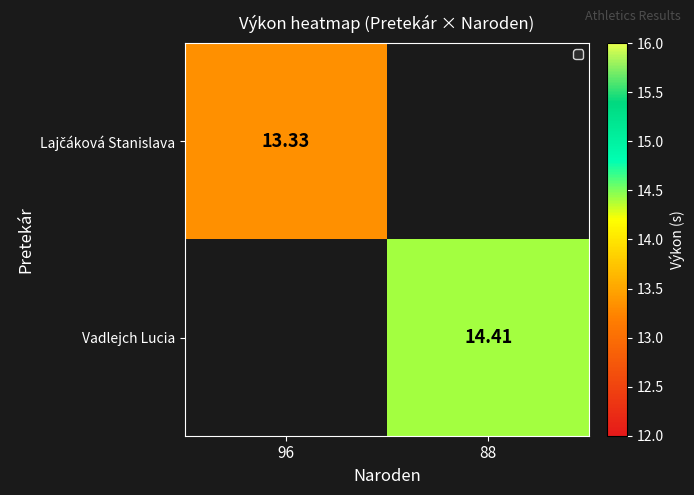

What is the greatest value displayed?

14.4